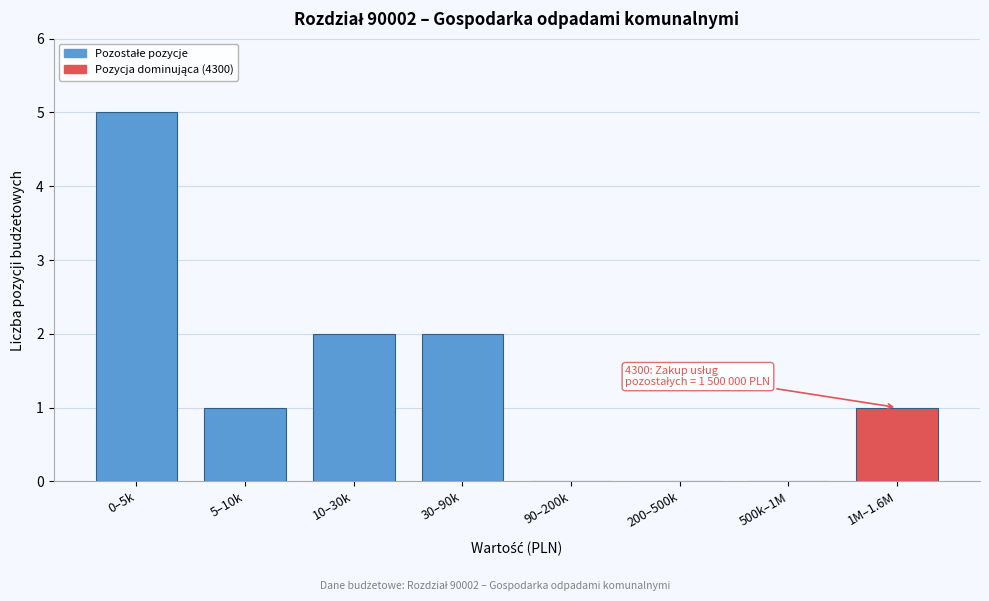

Reading left to right, list all the values displayed in this chart.

0–5k=5	5–10k=1	10–30k=2	30–90k=2	90–200k=0	200–500k=0	500k–1M=0	1M–1.6M=1